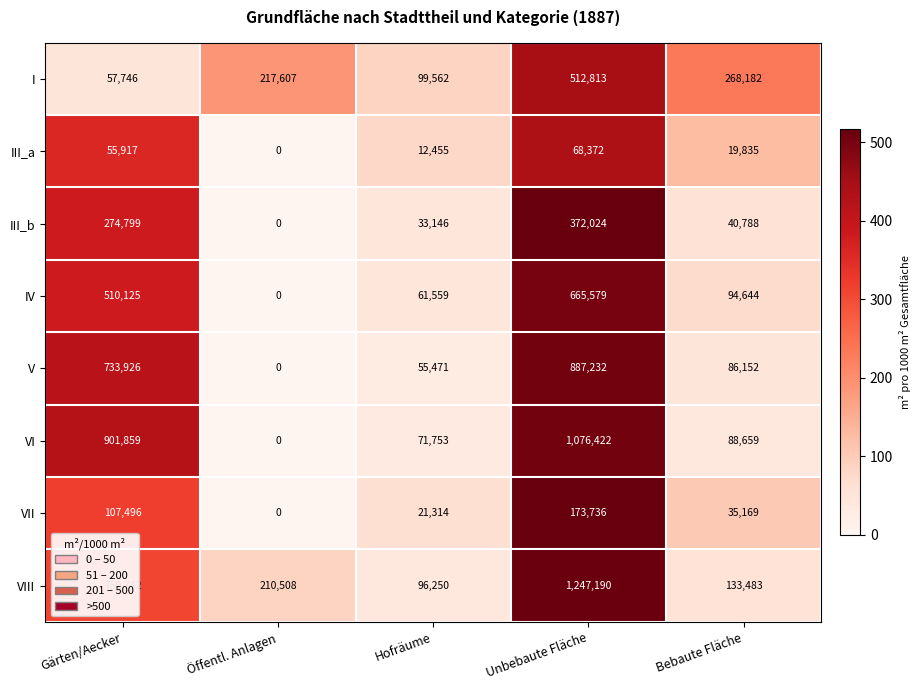

The IV series shows 152965 at Bebaute Fläche. True or false?

False